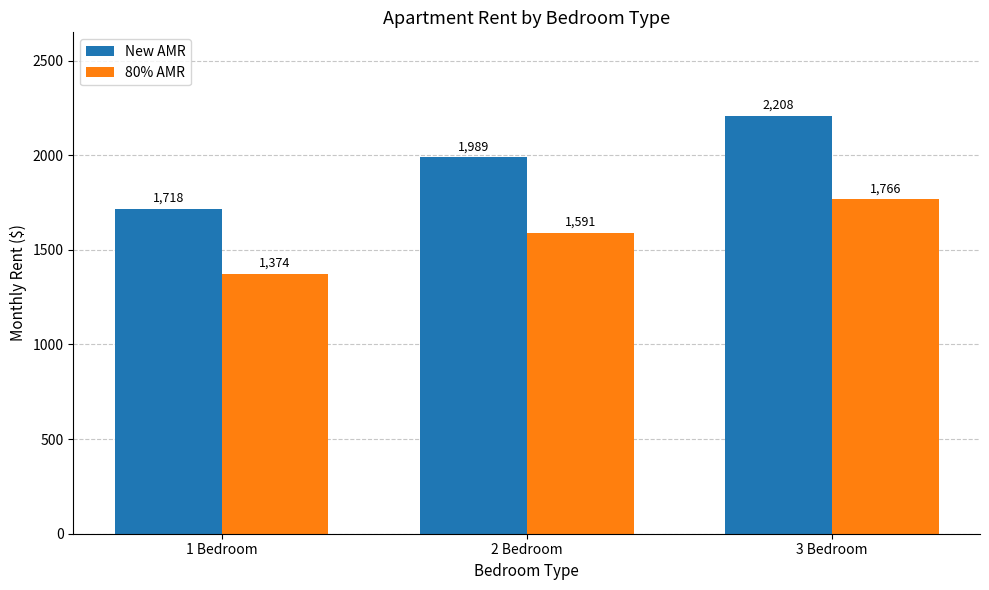

The New AMR series shows 857.2 at 2 Bedroom. True or false?

False